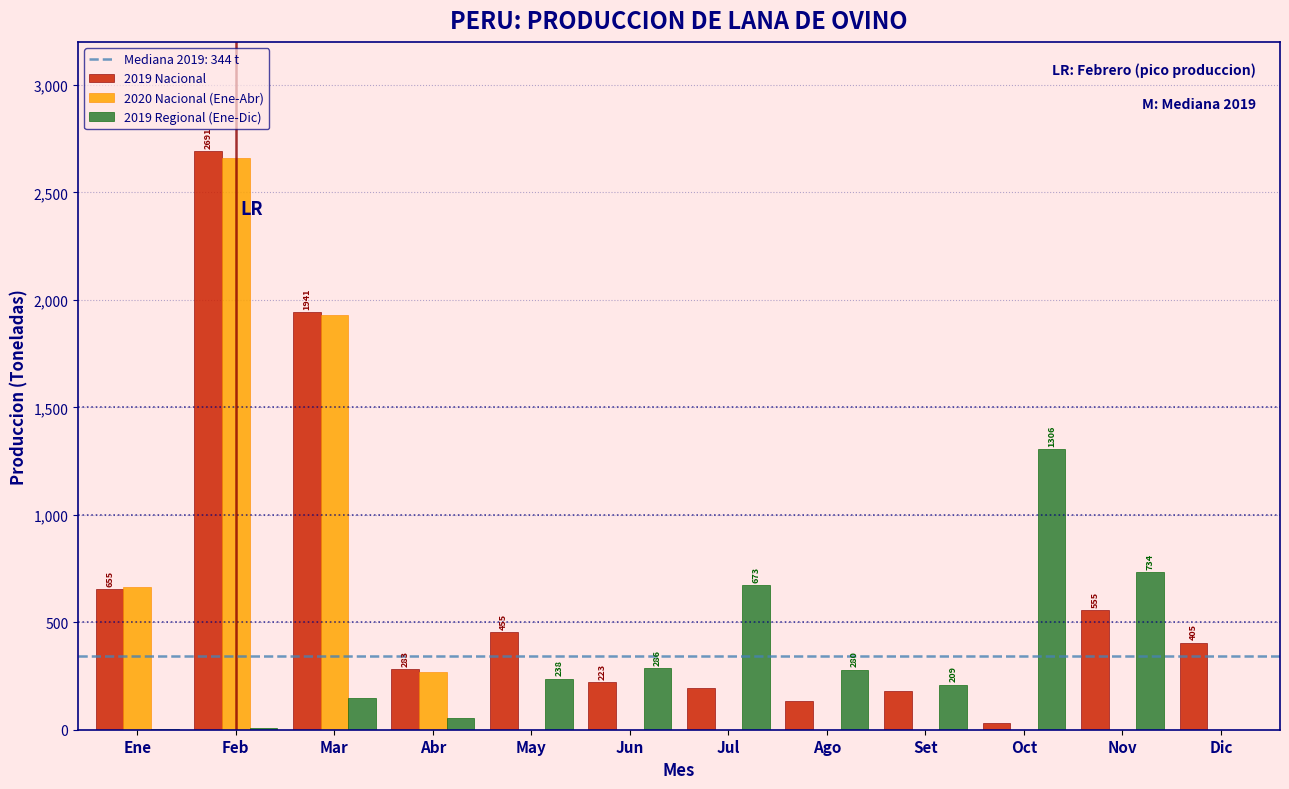

What is the greatest value displayed?

2691.3